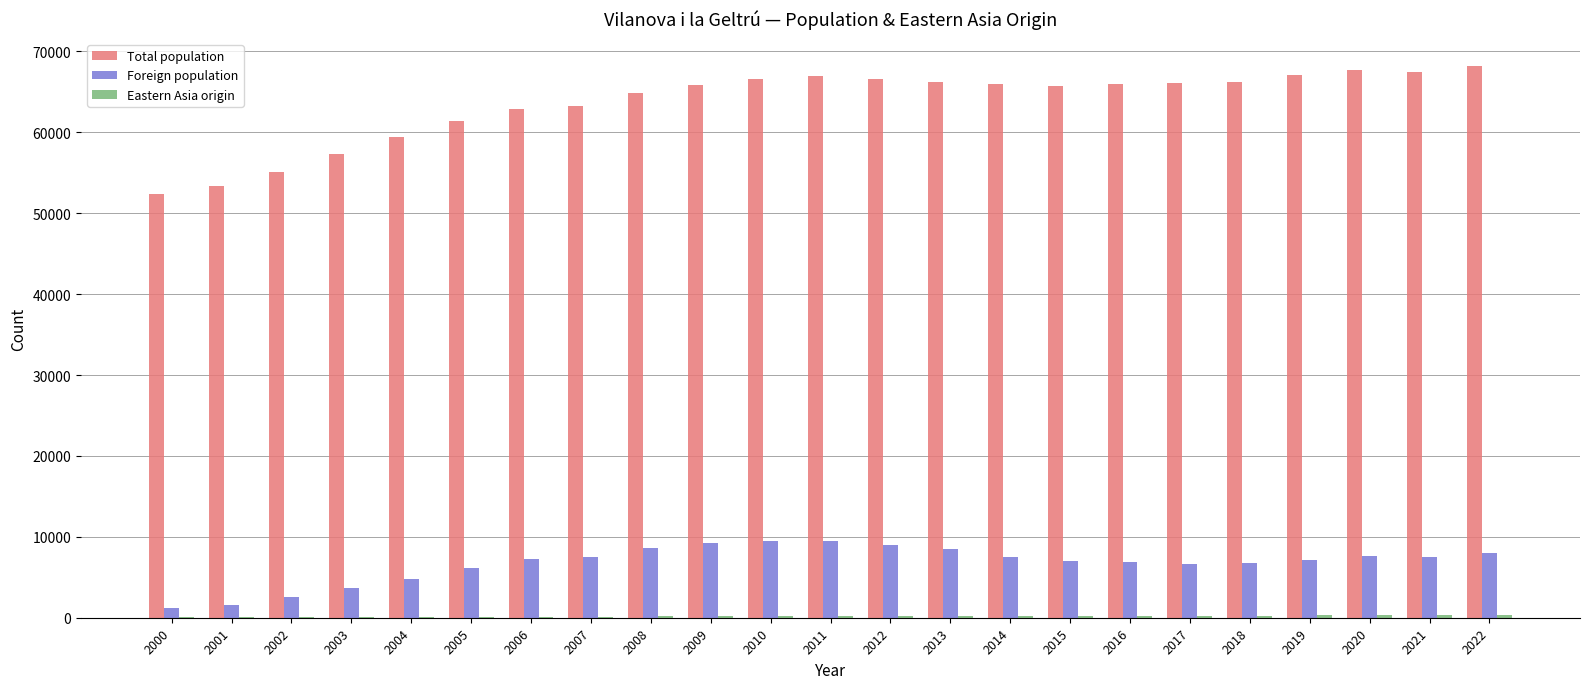

What is the sum of all Foreign population values?

154186